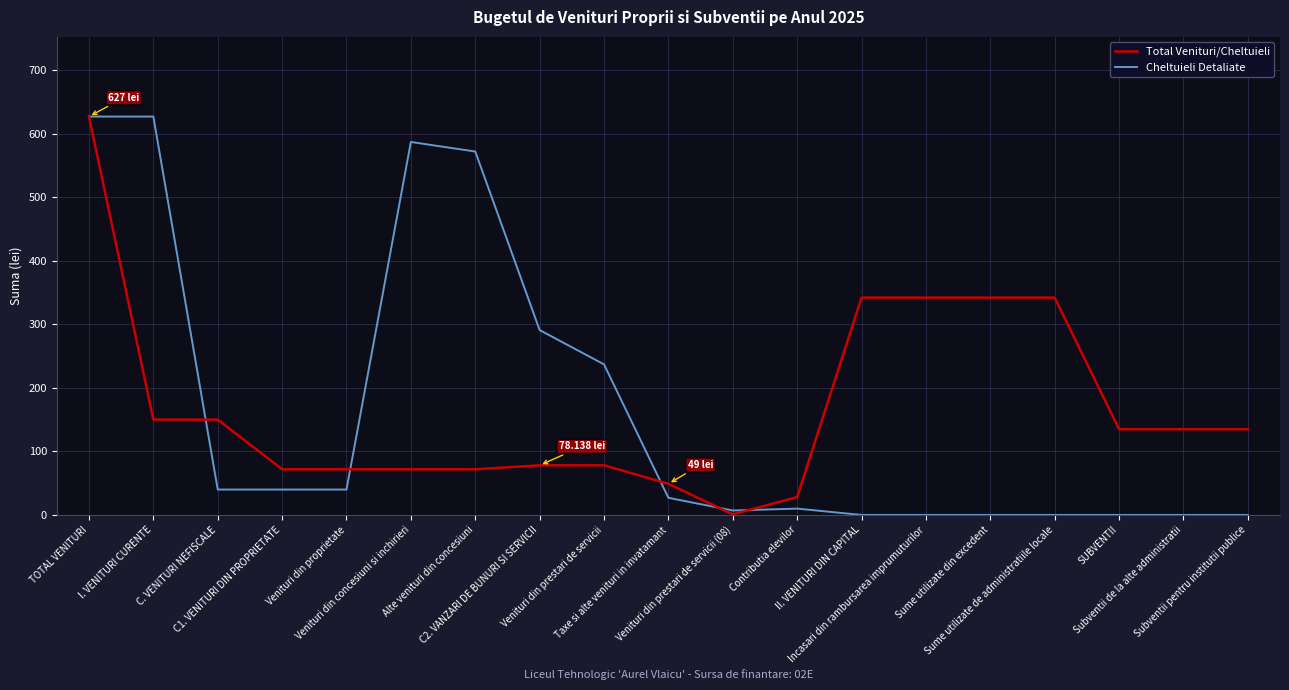

At which label does Total Venituri/Cheltuieli reach its peak?

TOTAL VENITURI